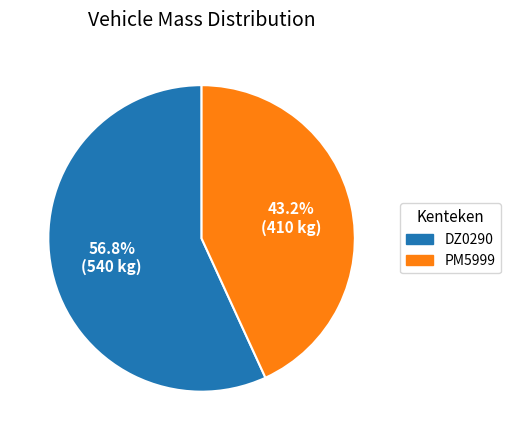

To the nearest percent, what is the average slice percentage?

50%